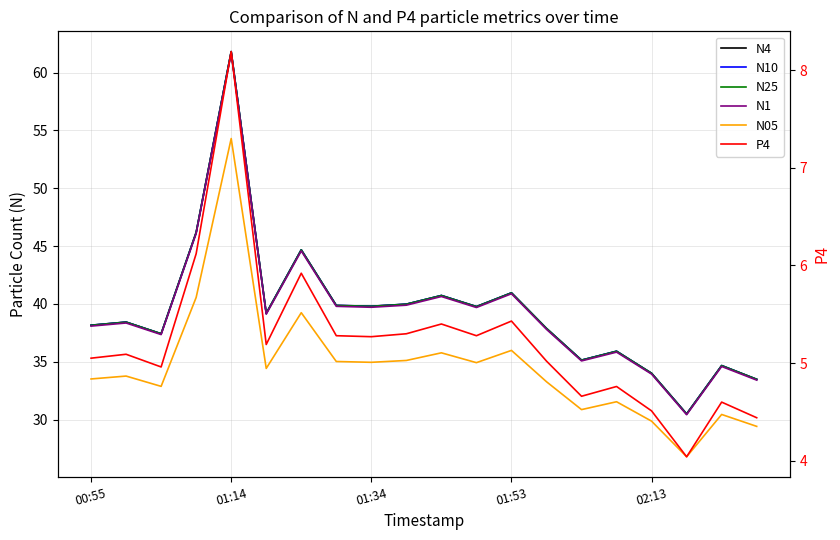

At which label is N10 closest to 46?

01:53